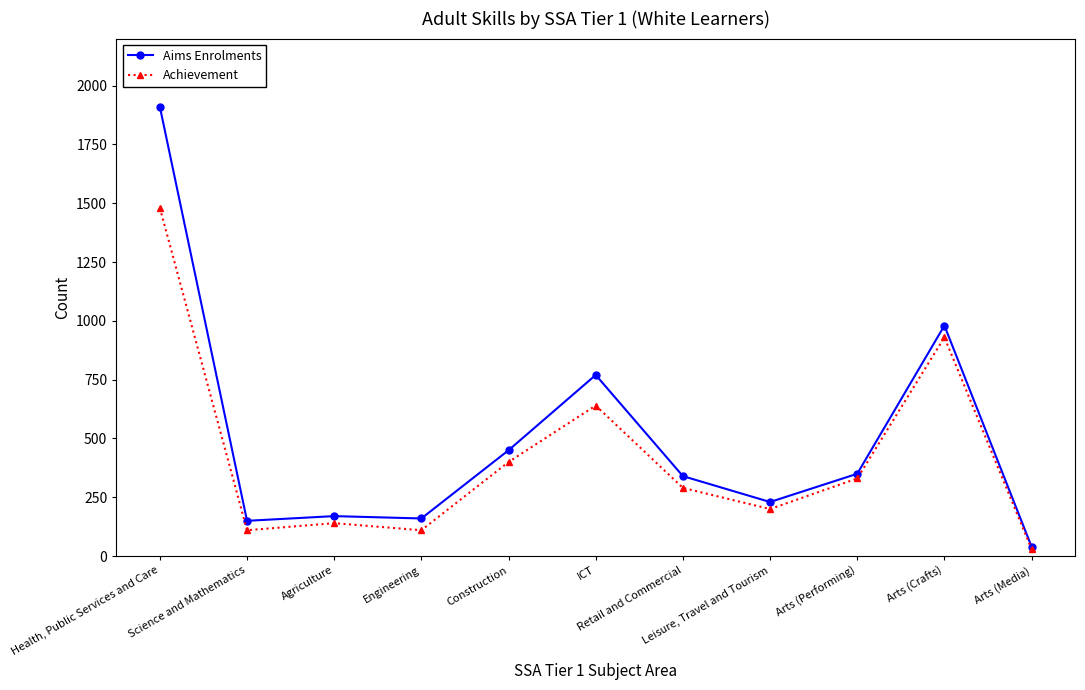

What position from the right is Science and Mathematics?

10